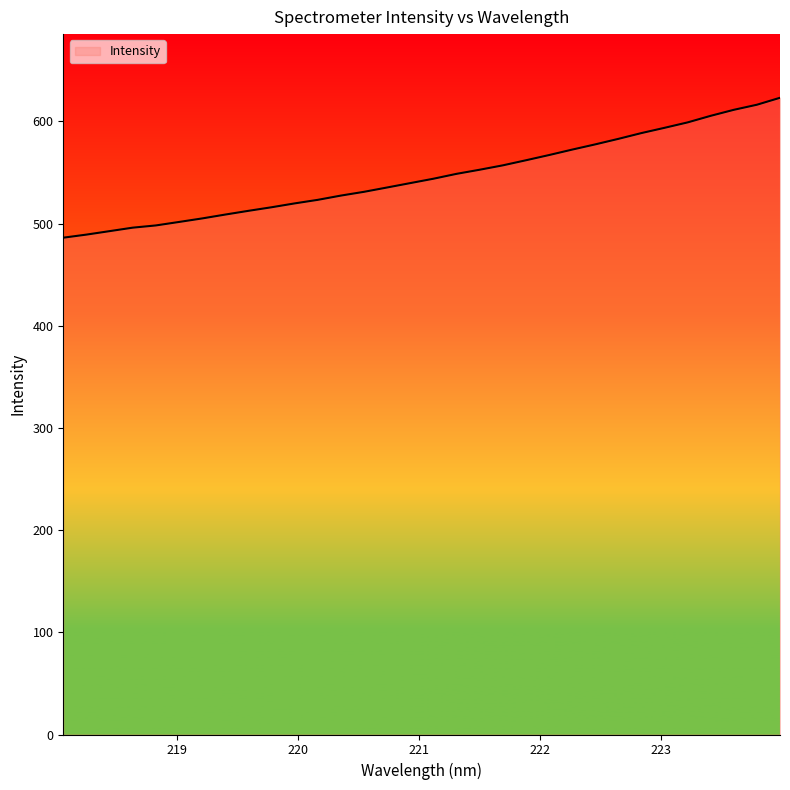

What is the smallest value displayed?

486.2